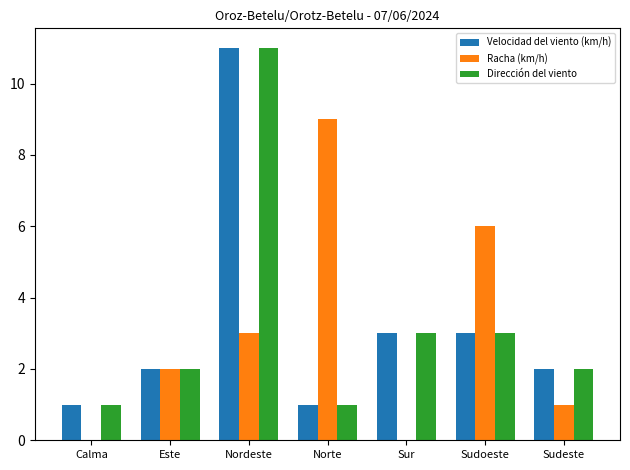

Reading left to right, extract all data points from this chart.

Velocidad del viento (km/h): Calma=1	Este=2	Nordeste=11	Norte=1	Sur=3	Sudoeste=3	Sudeste=2
Racha (km/h): Calma=0	Este=2	Nordeste=3	Norte=9	Sur=0	Sudoeste=6	Sudeste=1
Dirección del viento: Calma=1	Este=2	Nordeste=11	Norte=1	Sur=3	Sudoeste=3	Sudeste=2